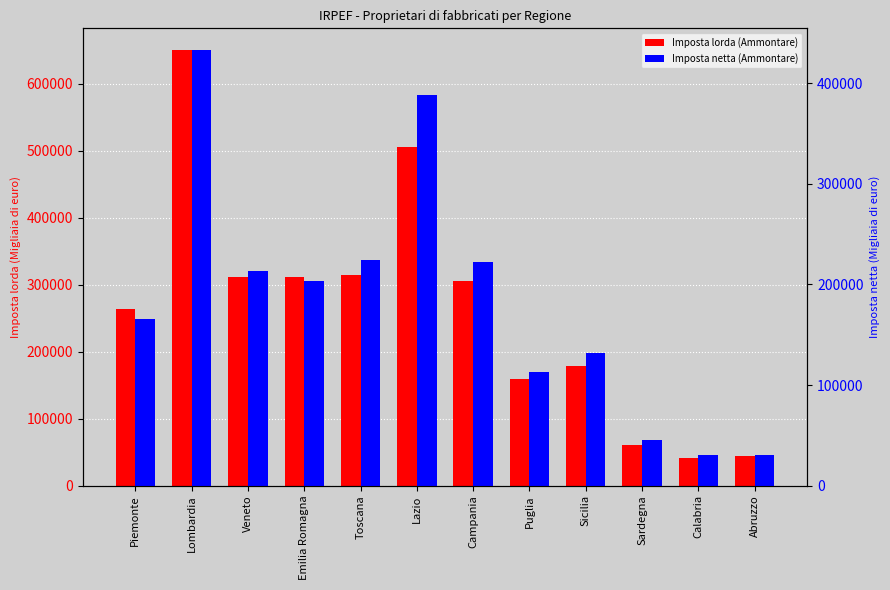

What is the sum of the Imposta lorda (Ammontare) values at Sardegna and Puglia?

219878